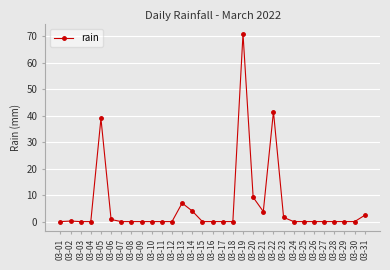

How many lines are shown in the chart?

1